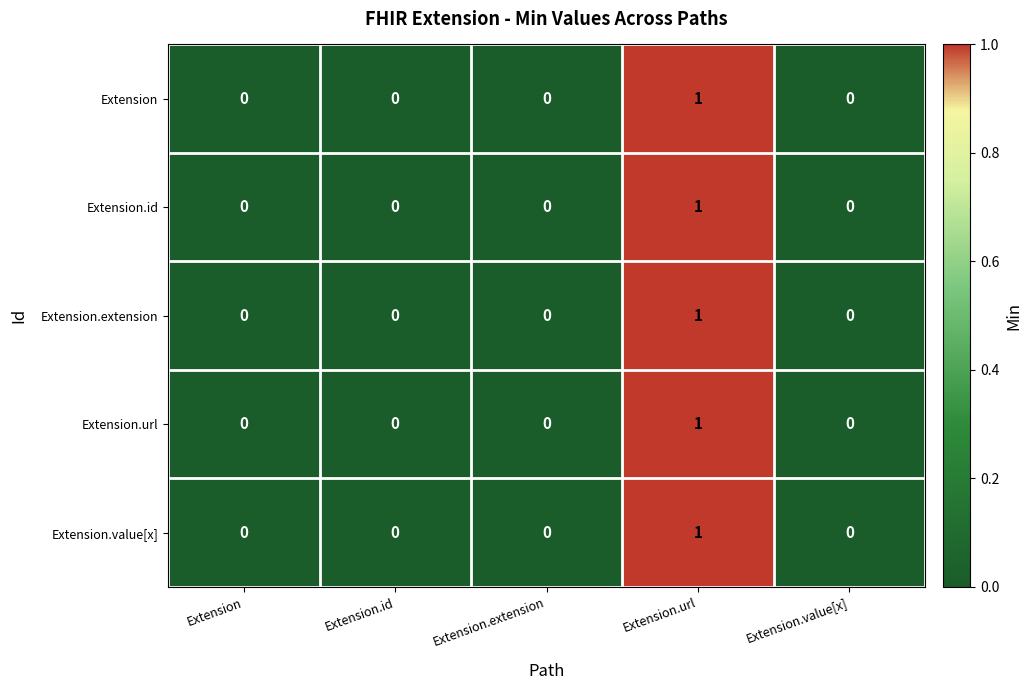

Count the number of data series in this chart.

5